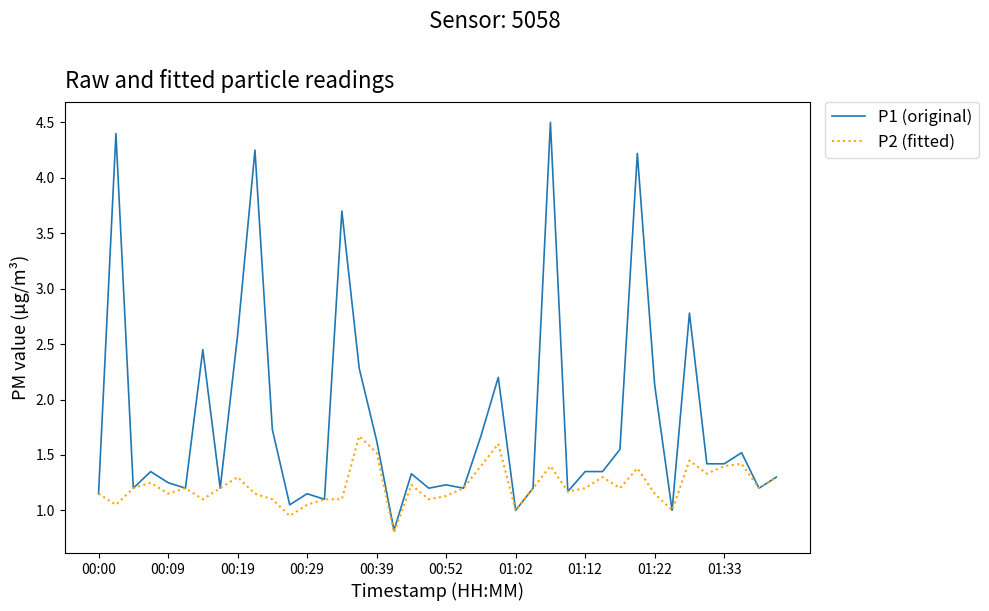

List the series in order of their peak value, lowest first.

P2 (fitted), P1 (original)